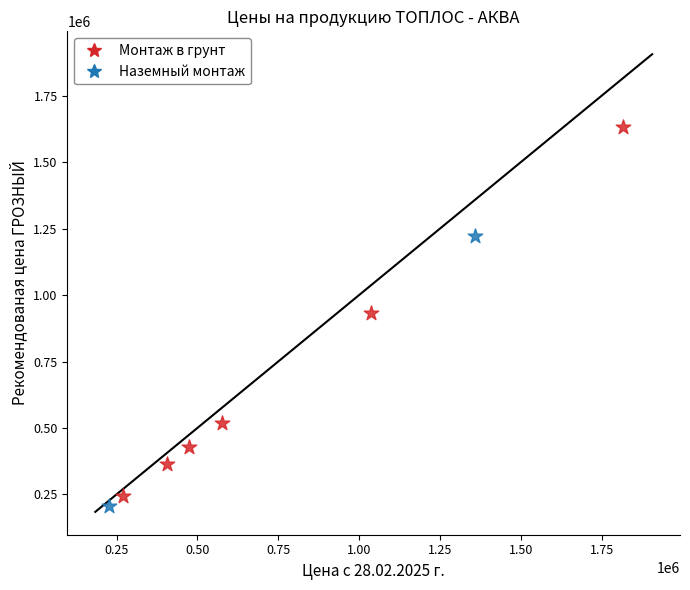

What are all the series names shown in the legend?

Монтаж в грунт, Наземный монтаж